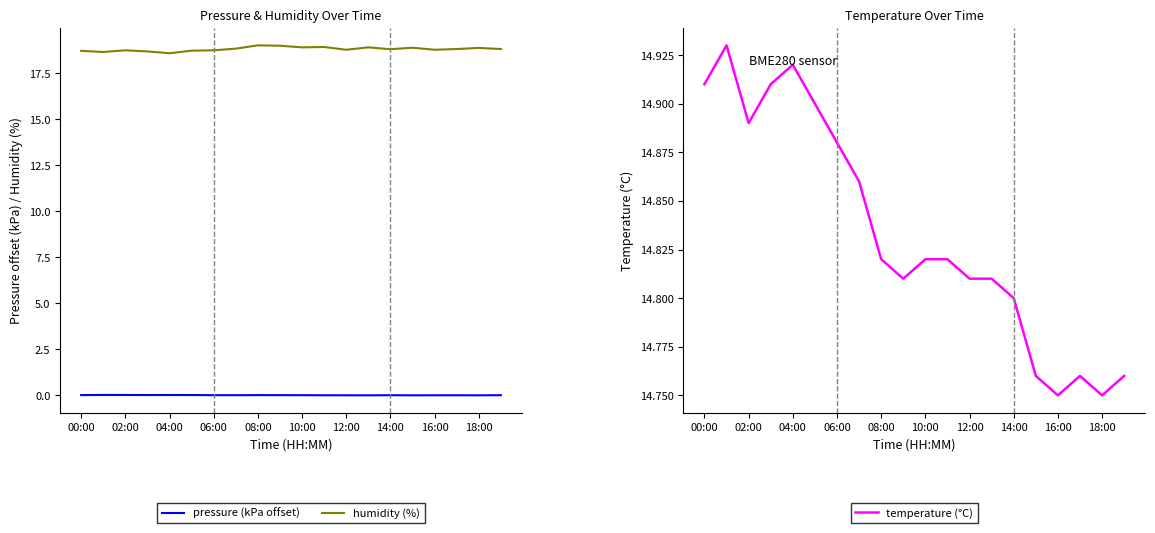

True or false: humidity (%) and temperature (°C) cross at least once.

False